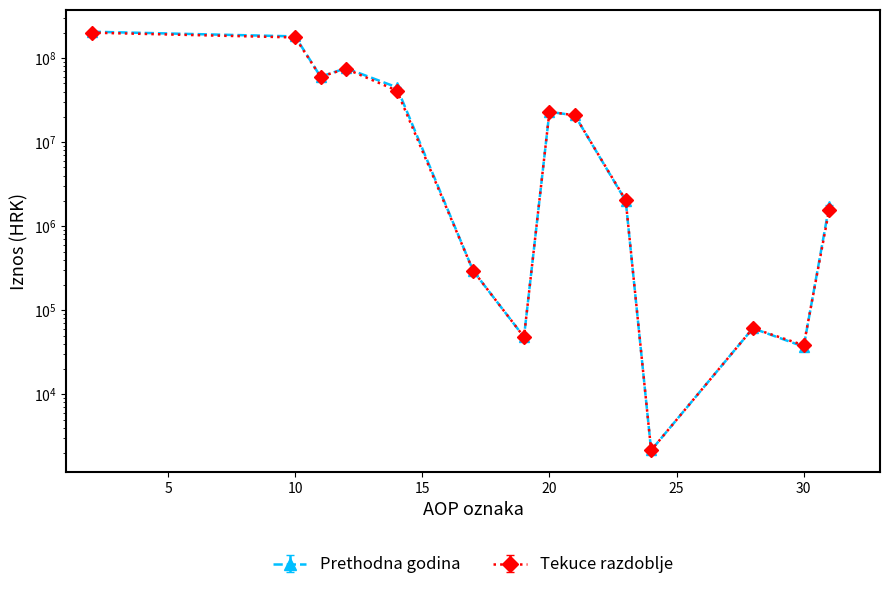

How many lines are shown in the chart?

2